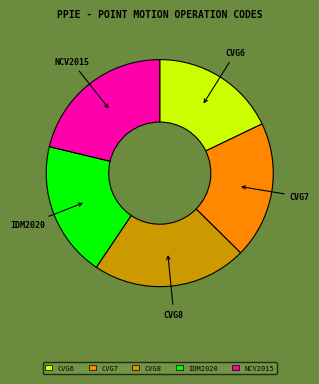

Is there any slice that represents more than half of the pie?

No